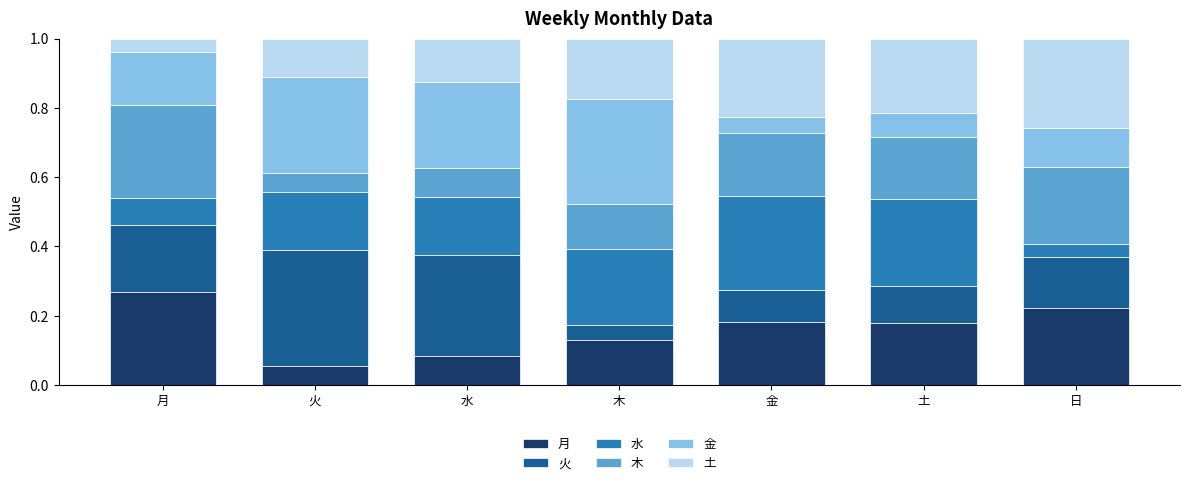

At which label does 月 reach its minimum?

火